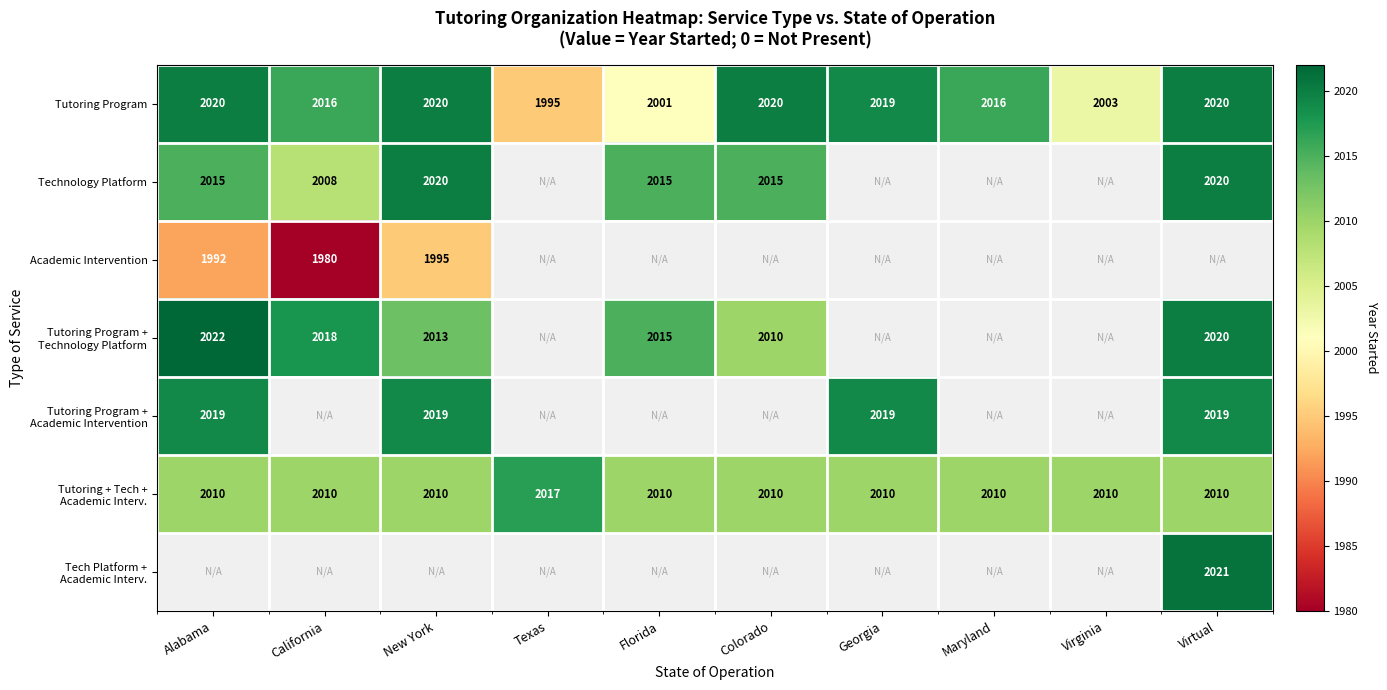

Is it true that Technology Platform equals 680 at Alabama?

False